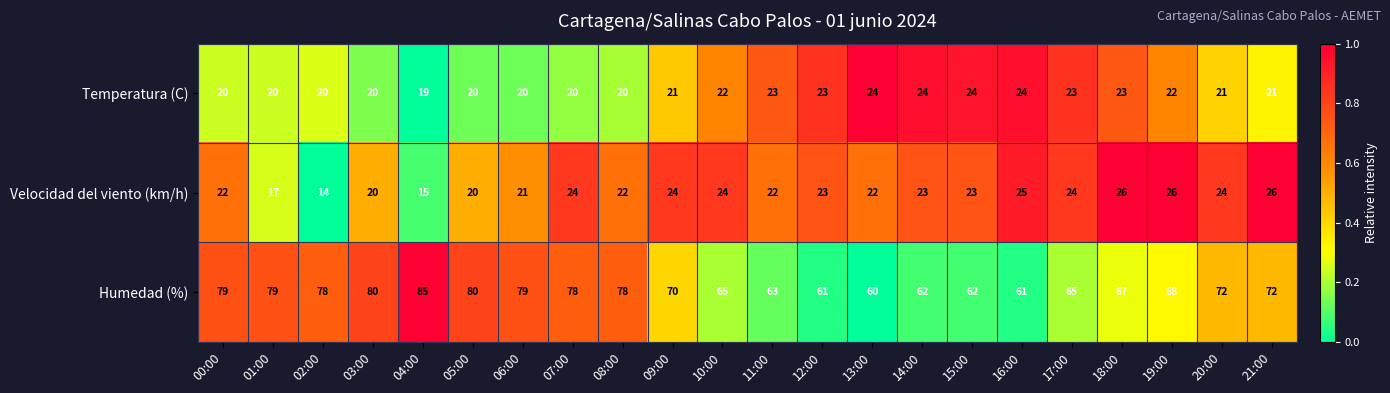

Which label corresponds to the smallest value in the chart?

02:00